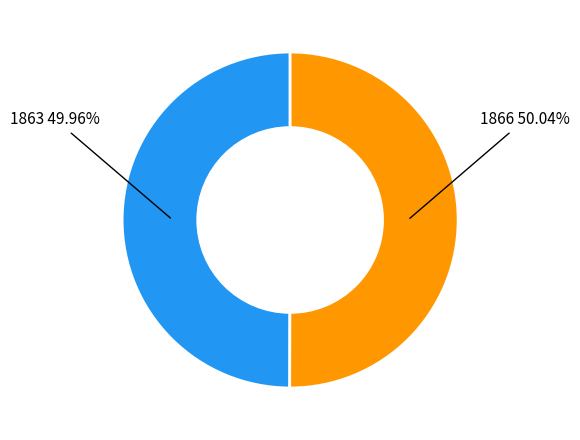

Is the sum of 1863 and 1866 greater than half?

Yes